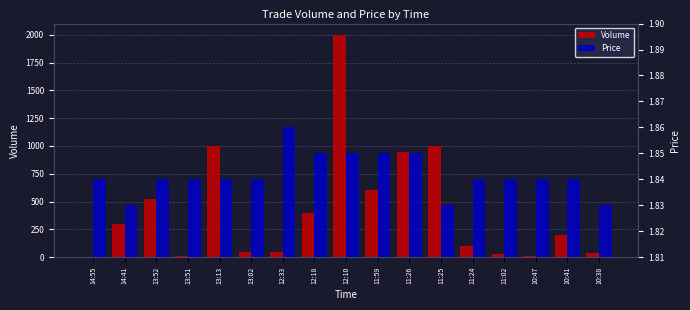

Between 10:38 and 14:41, which is larger?

14:41